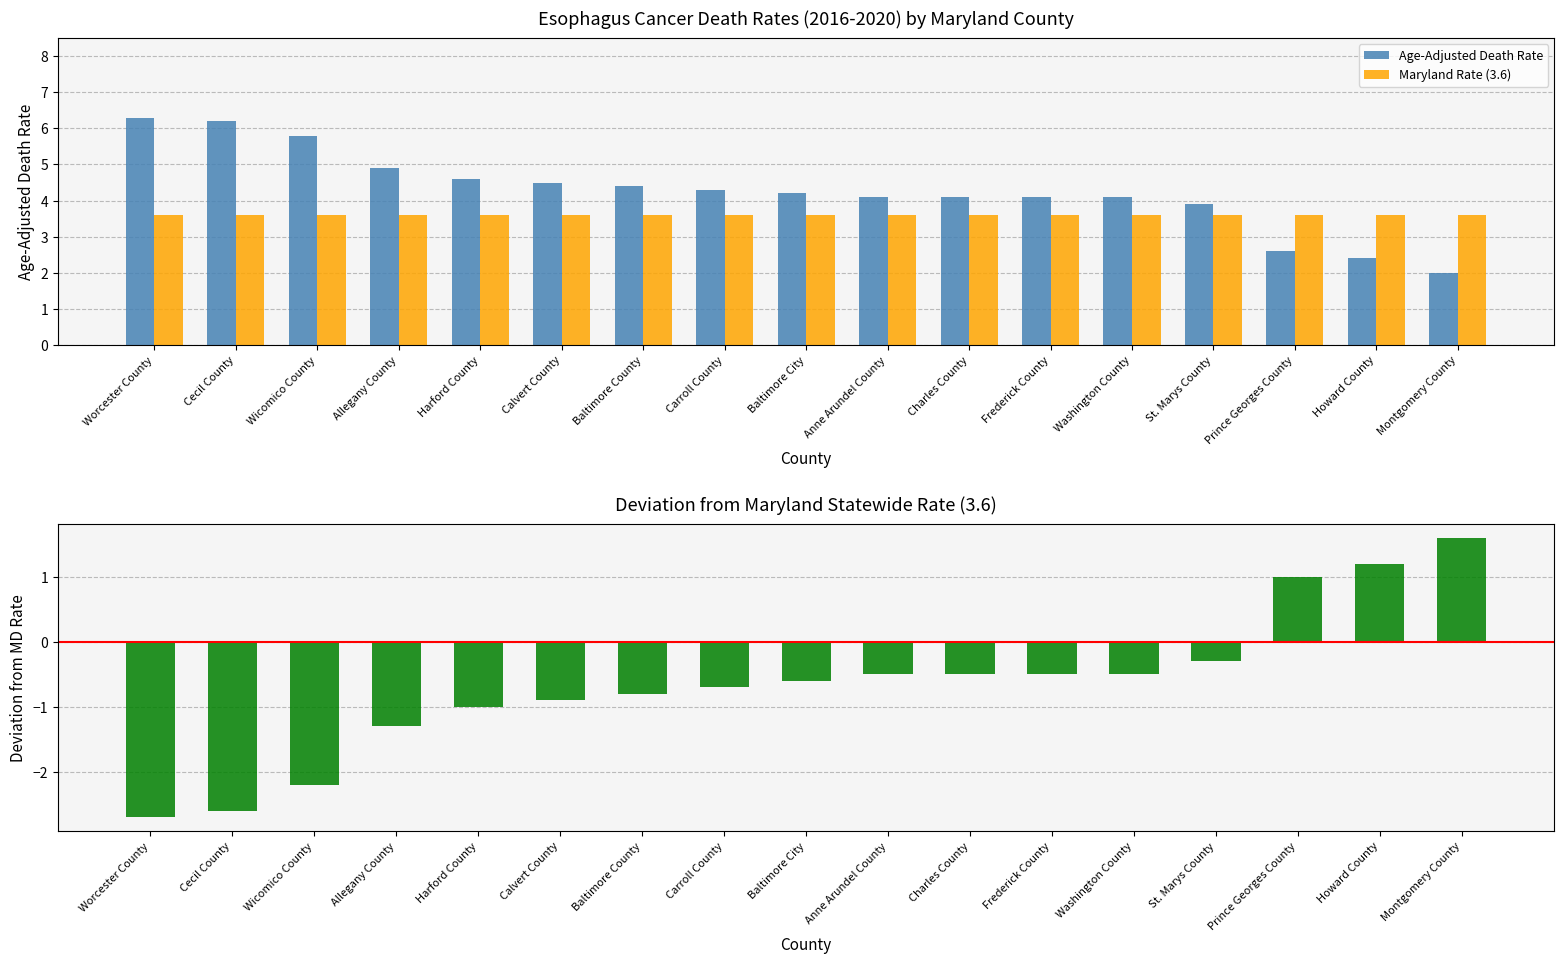

What is the difference between the Age-Adjusted Death Rate values at Wicomico County and St. Marys County?

1.9